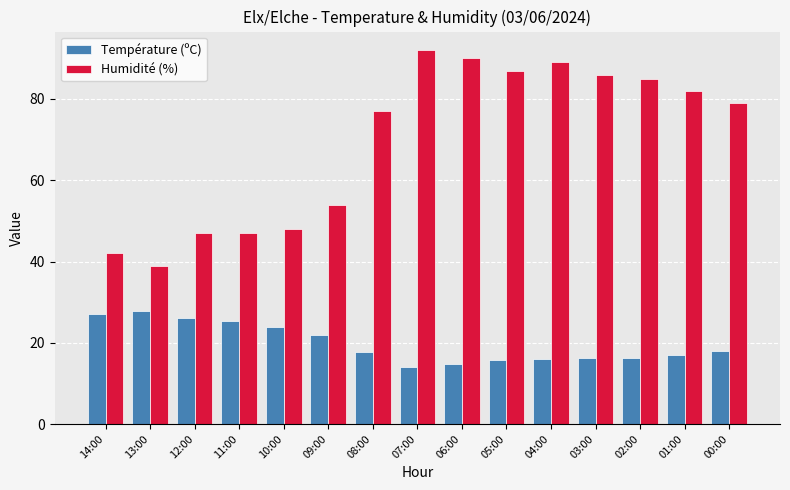

True or false: Température (ºC) has a value of 5.6 at 07:00.

False